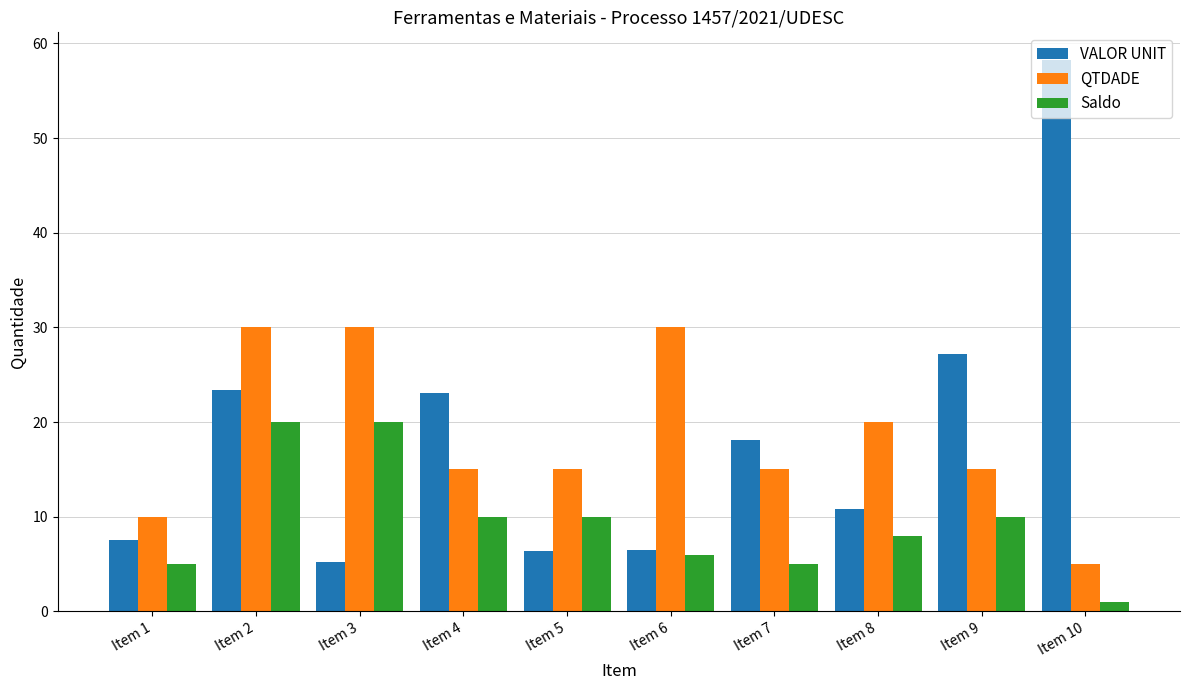

Which category has the highest value across all series?

Item 10